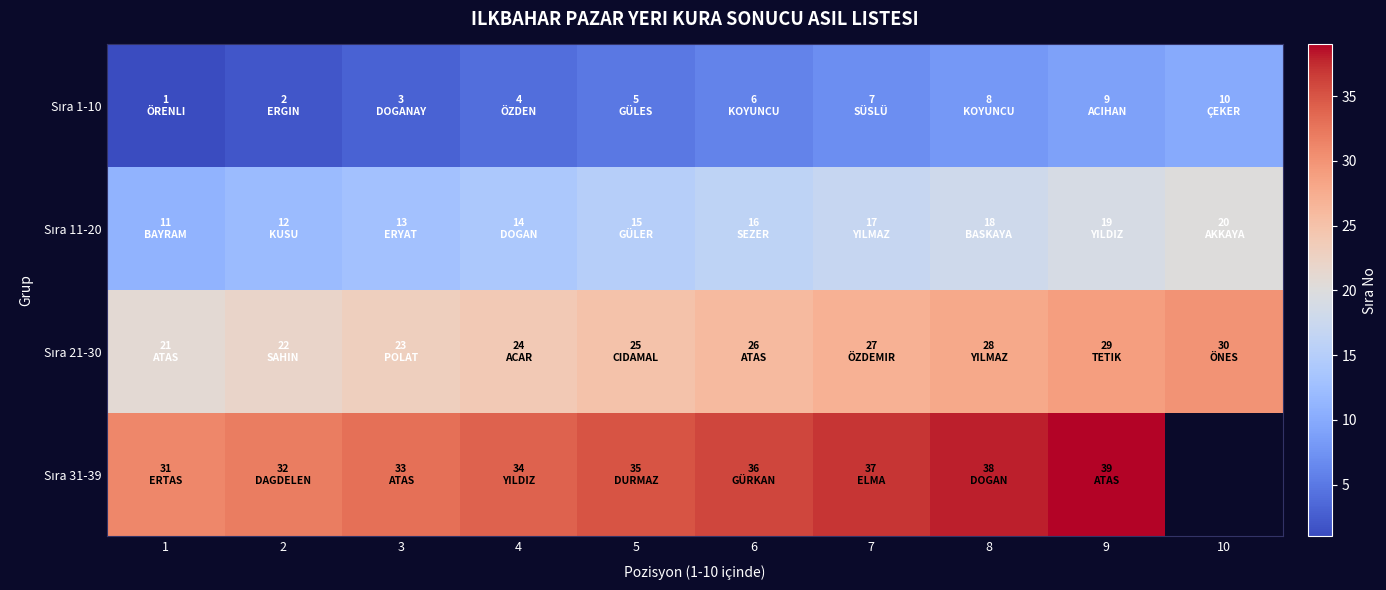

Is it true that Sıra 21-30 equals 9.9 at 6?

False